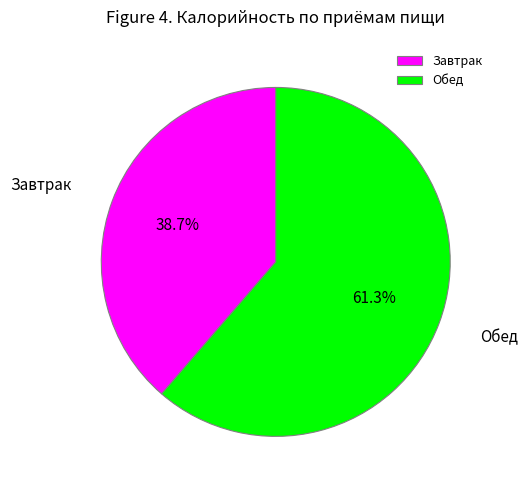

Which slice is the smallest?

Завтрак